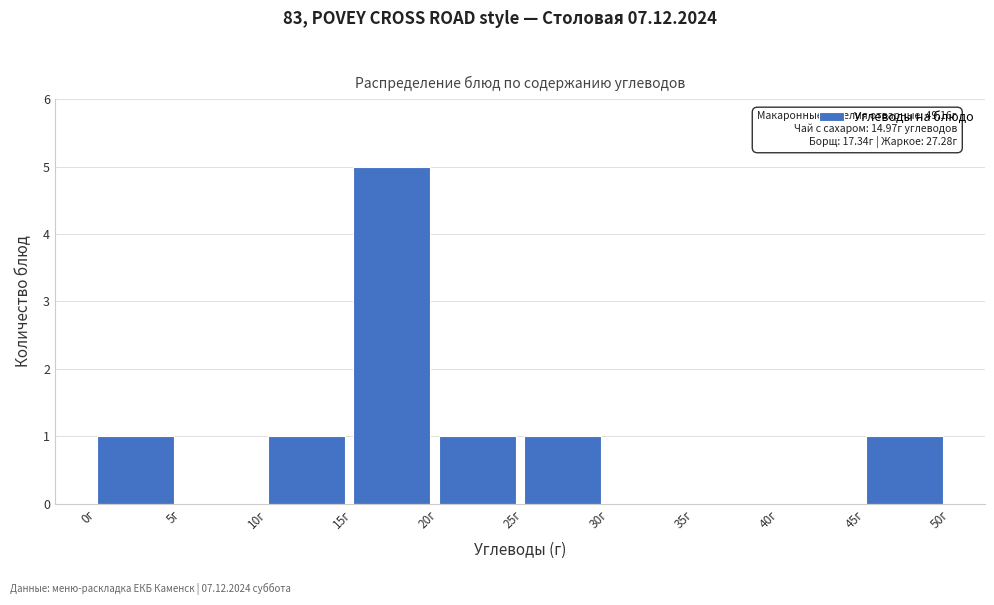

Which range on the x-axis has the tallest bar?

15 to 20